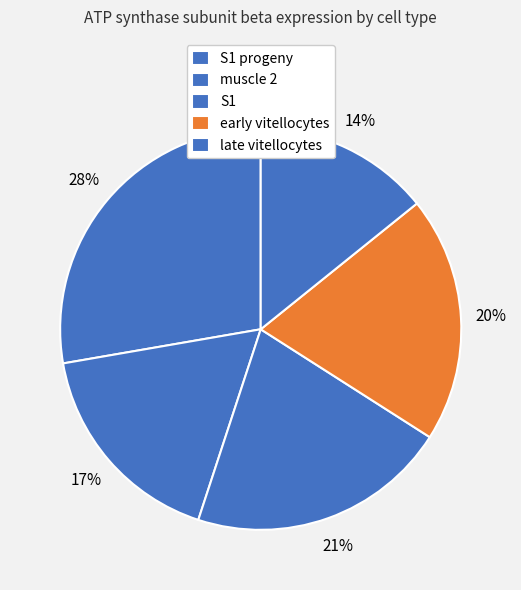

How many slices are in this pie chart?

5